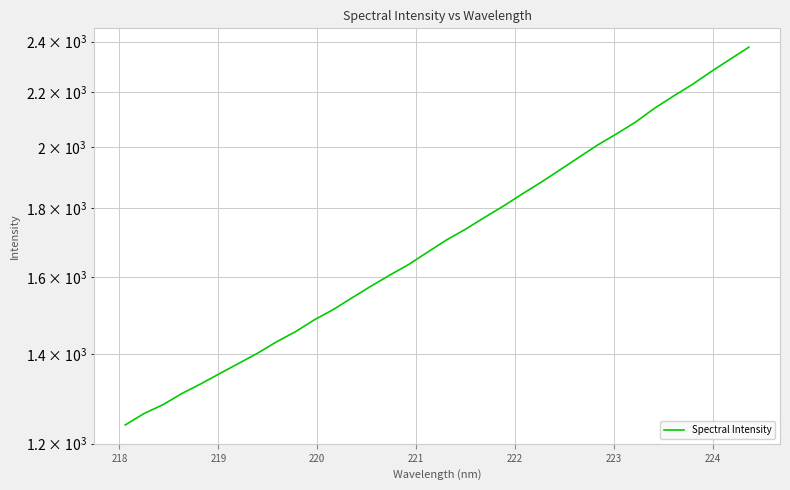

What is the smallest value displayed?

1239.1